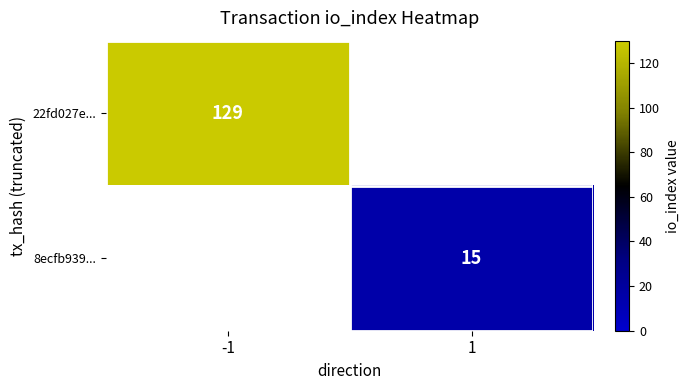

True or false: 22fd027e... has a value of 129 at -1.

True